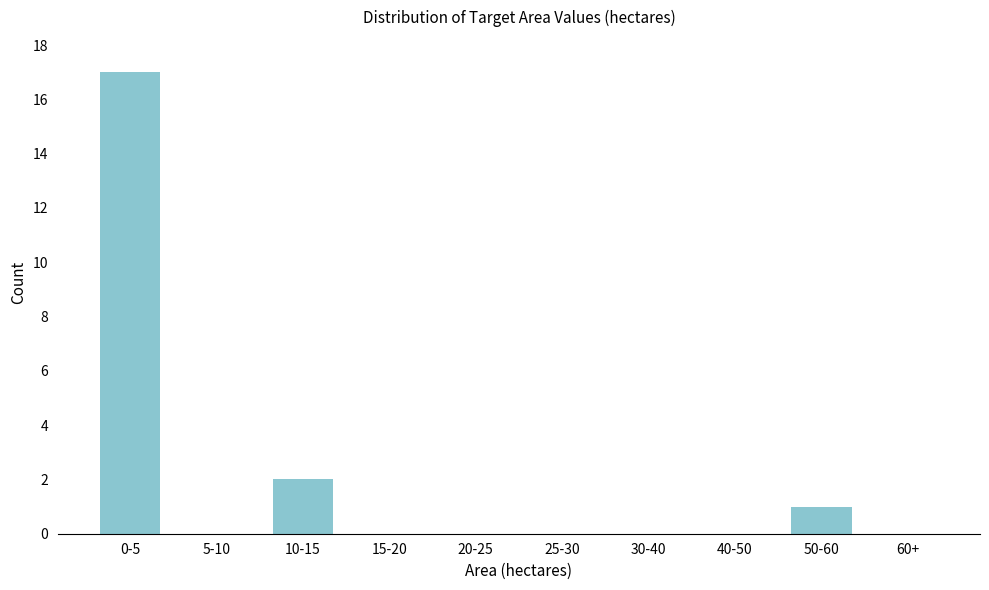

Reading right to left, what are all the values shown in this chart?

60+=0	50-60=1	40-50=0	30-40=0	25-30=0	20-25=0	15-20=0	10-15=2	5-10=0	0-5=17